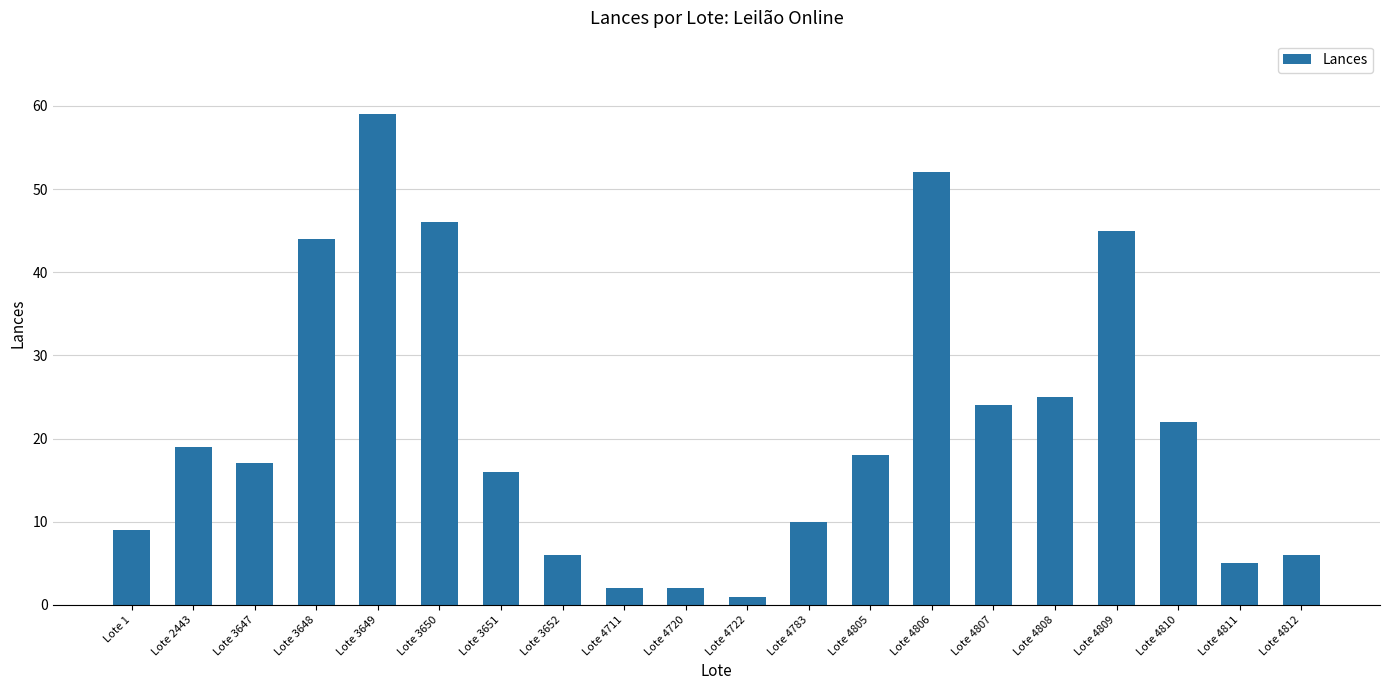

Reading left to right, extract all data points from this chart.

9	19	17	44	59	46	16	6	2	2	1	10	18	52	24	25	45	22	5	6